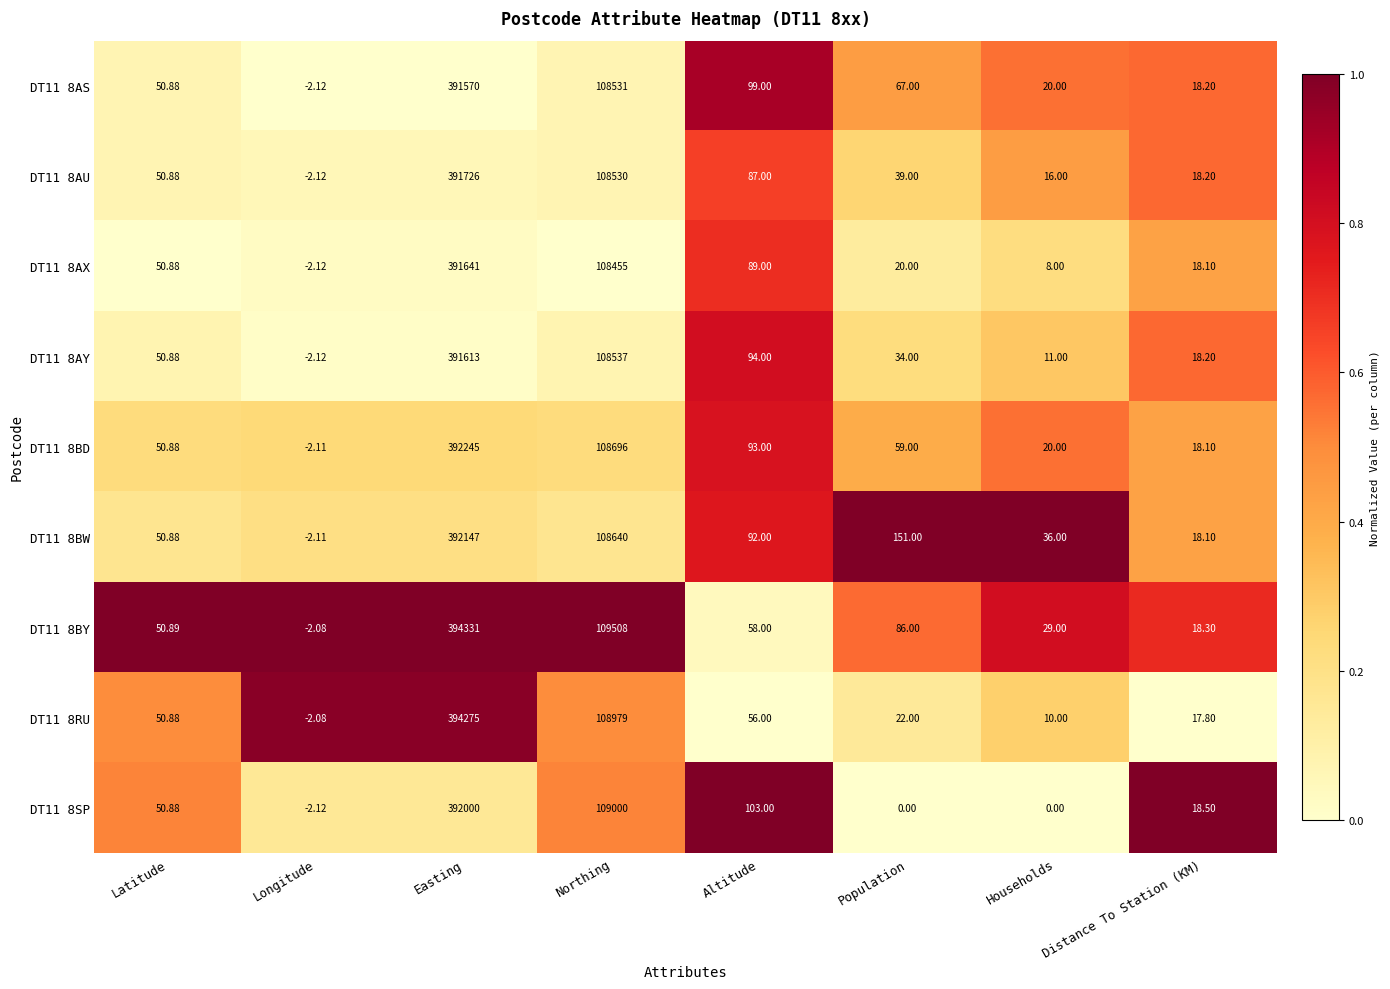

Which category has the lowest value across all series?

Longitude